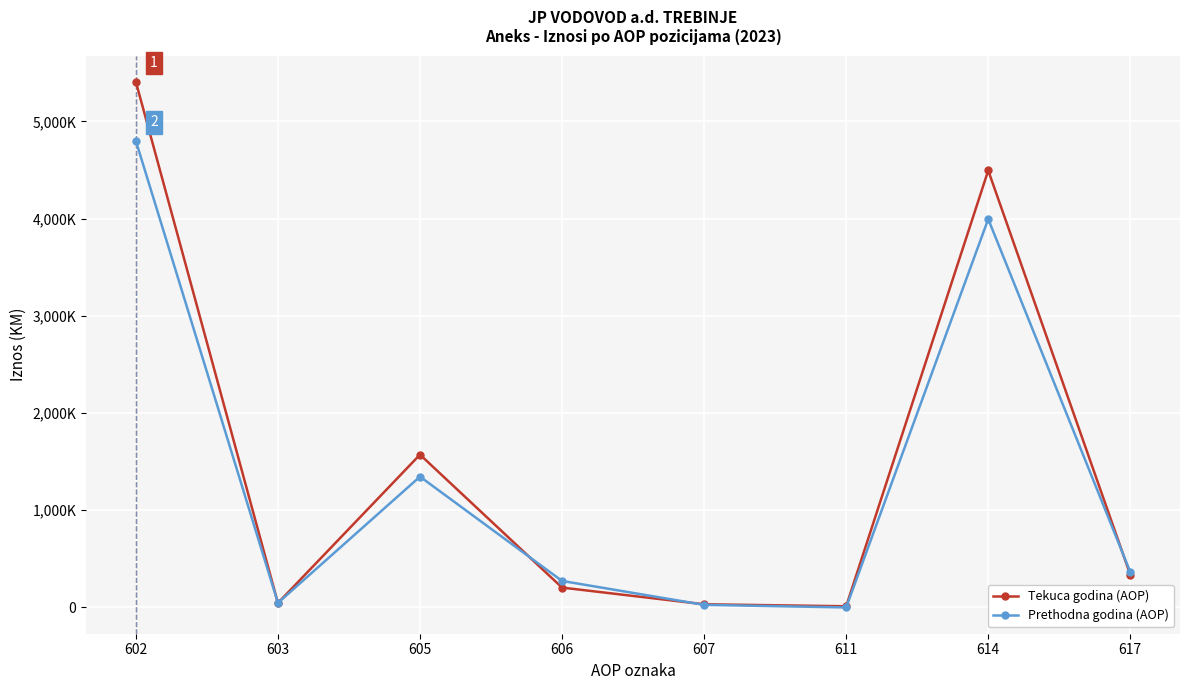

List the series in order of their peak value, highest first.

Tekuca godina (AOP), Prethodna godina (AOP)